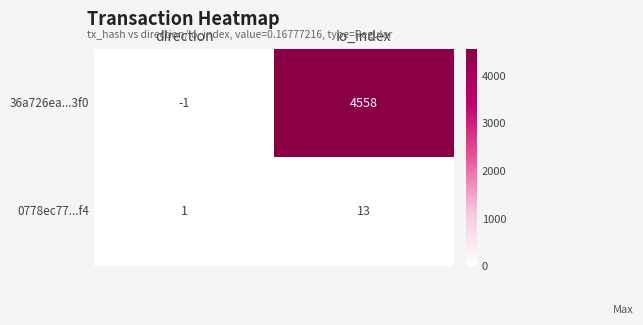

At io_index, list the series in order from smallest to largest.

0778ec77...f4, 36a726ea...3f0